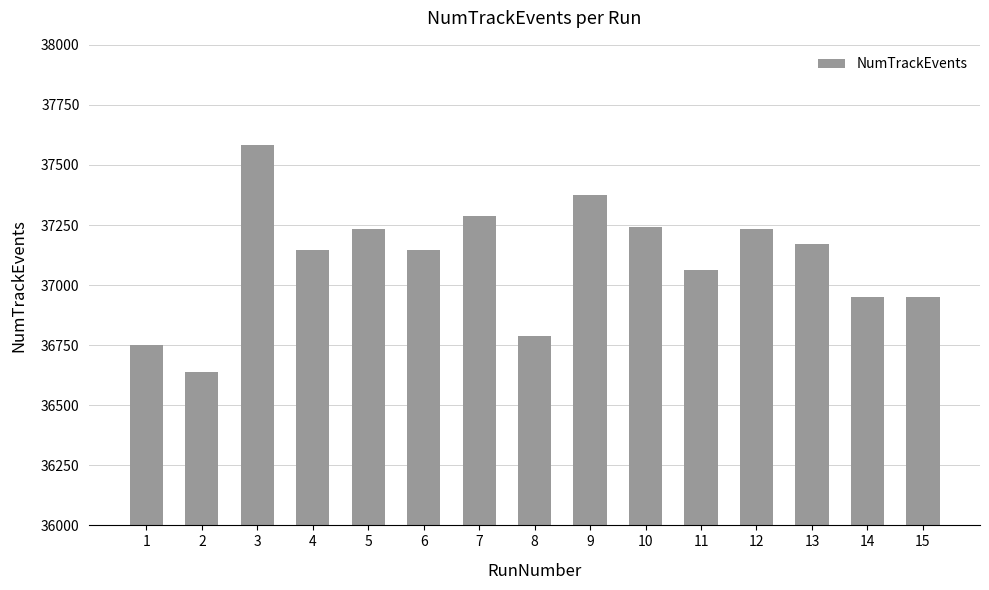

What is the approximate value at 3?

37582